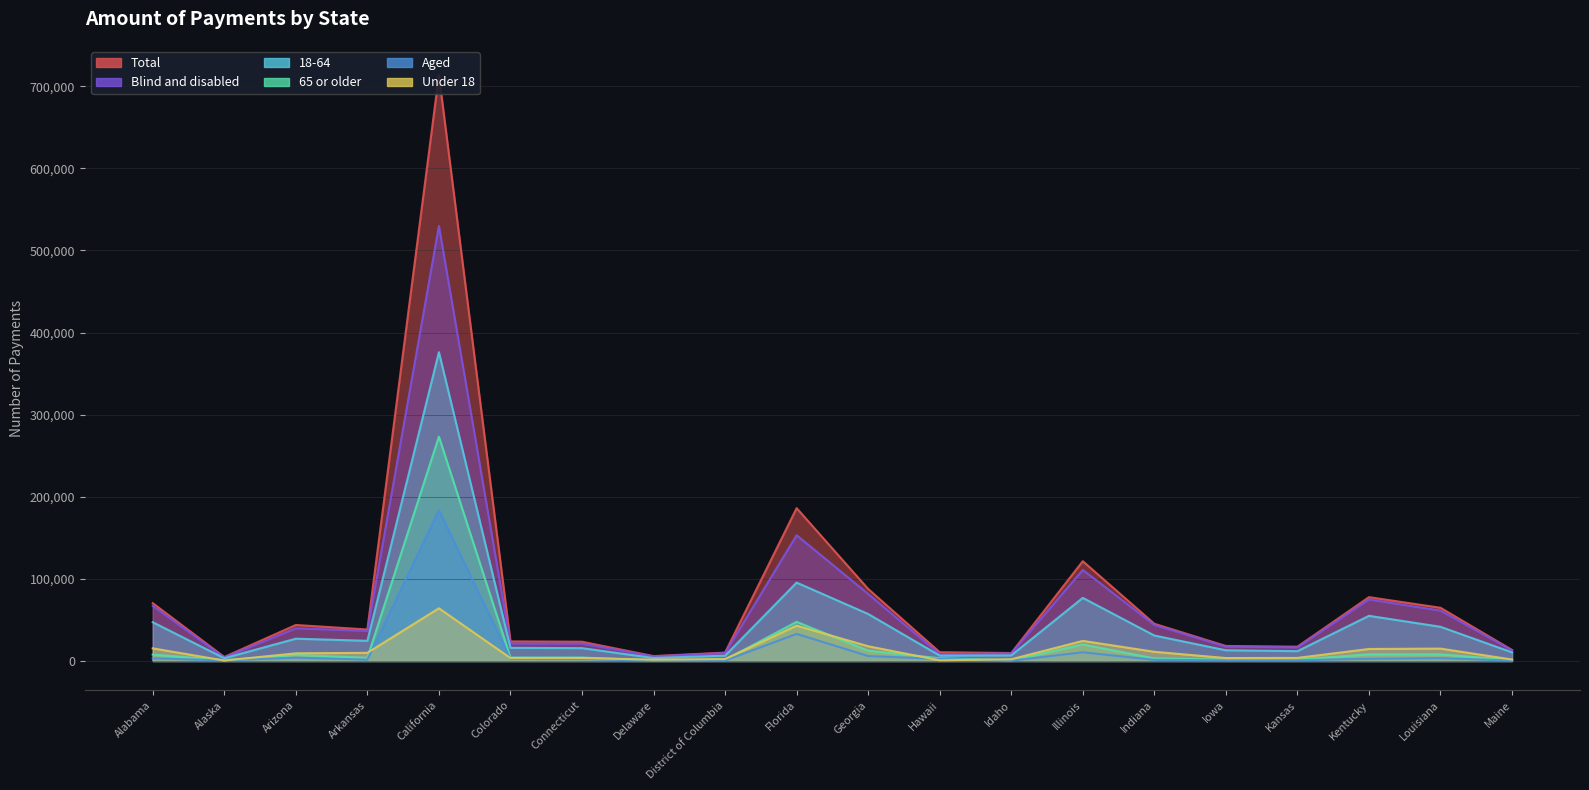

How many lines are shown in the chart?

6